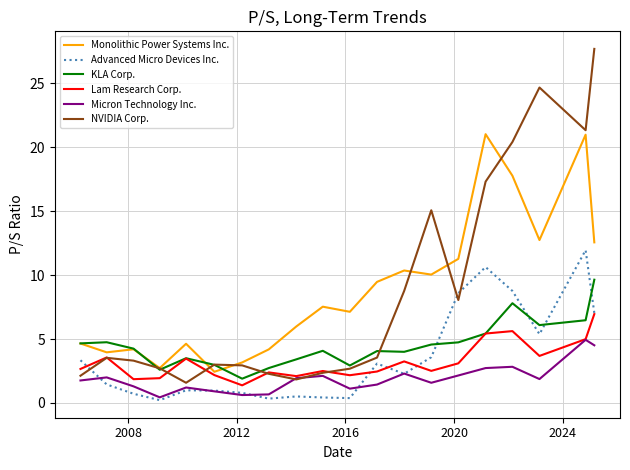

Rank the series by their maximum value, from highest to lowest.

NVIDIA Corp., Monolithic Power Systems Inc., Advanced Micro Devices Inc., KLA Corp., Lam Research Corp., Micron Technology Inc.